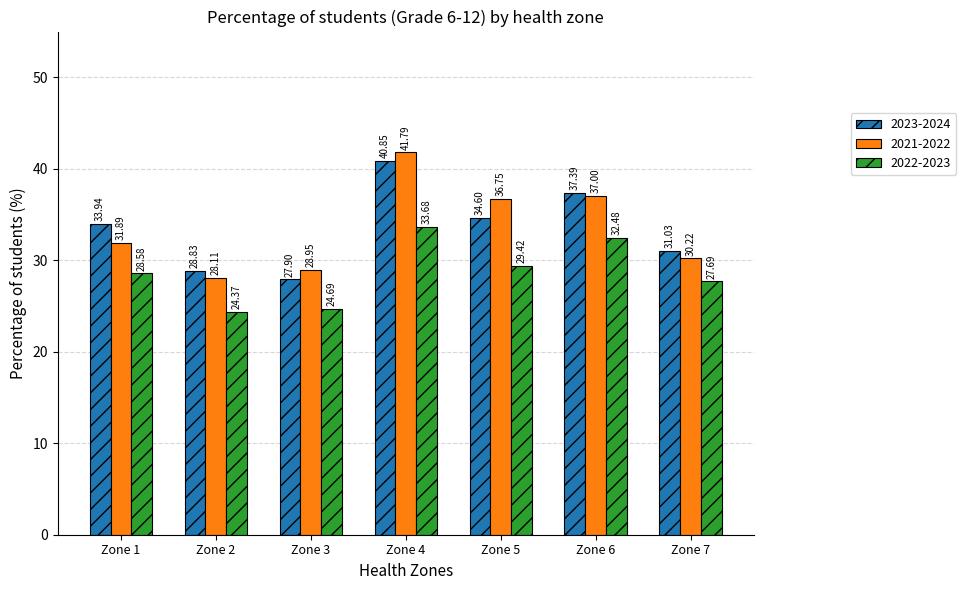

How many groups of bars are there?

7